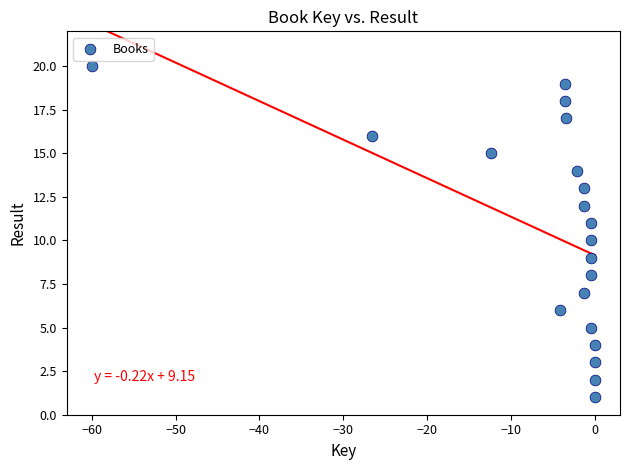

What is the range of Y values (max minus min)?

19